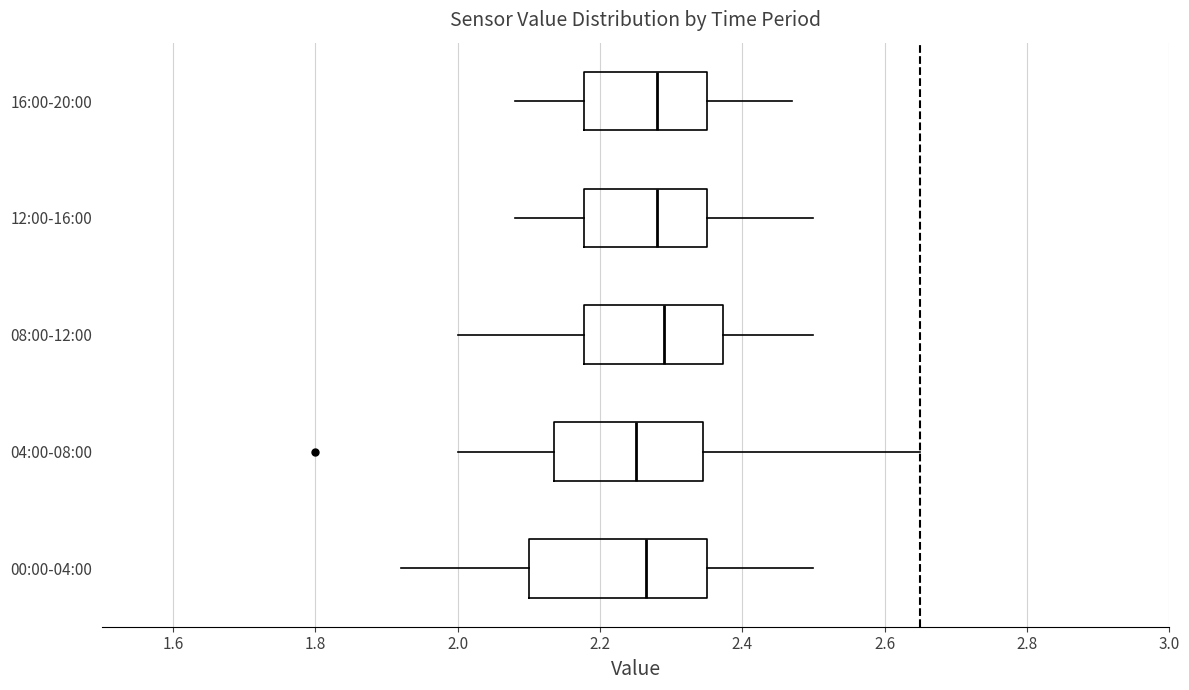

Where is the left edge of the box for 00:00-04:00 on the x-axis? The values are not printed on the chart, so give them approximately, as read against the axis.

2.10